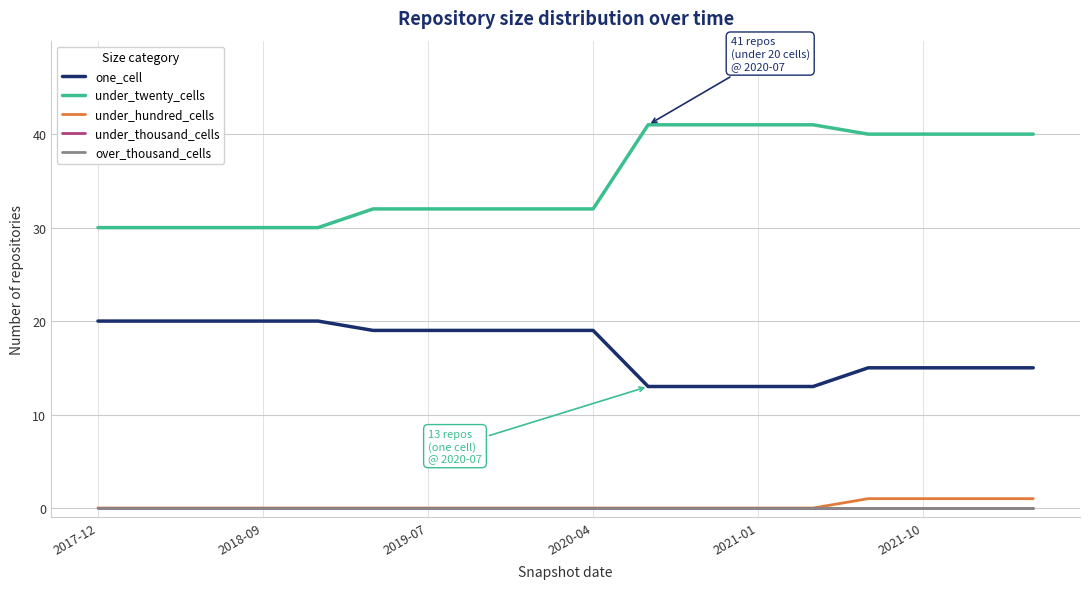

True or false: under_hundred_cells and under_thousand_cells cross at least once.

False